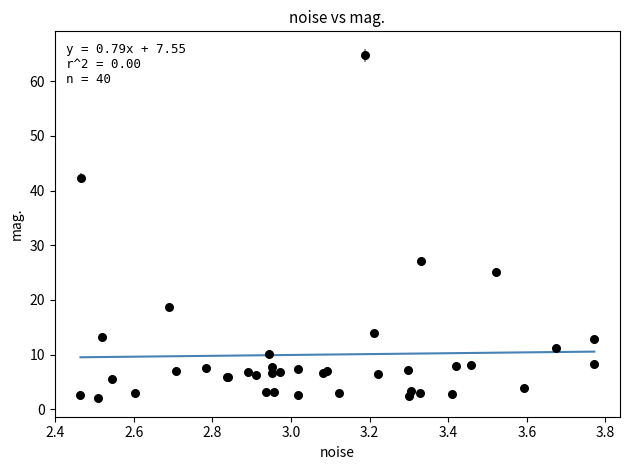

What Y value in the scatter plot is closest to 33?

27.1